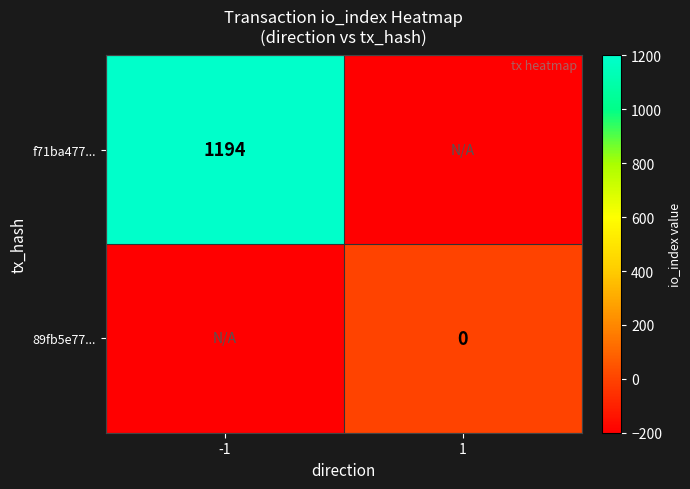

How many positive values does the f71ba477... series have?

1